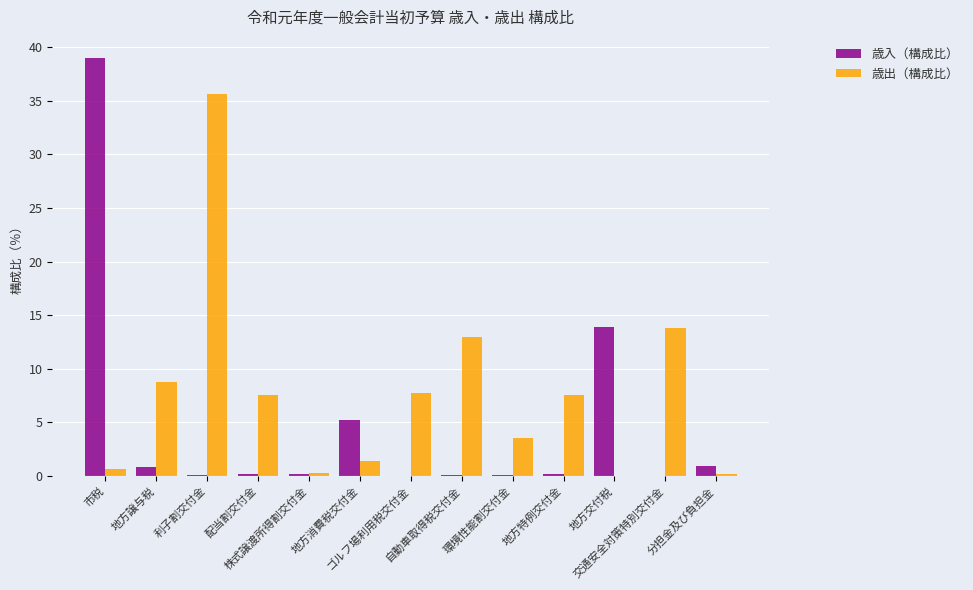

Which series has the largest total across all categories?

歳出（構成比）